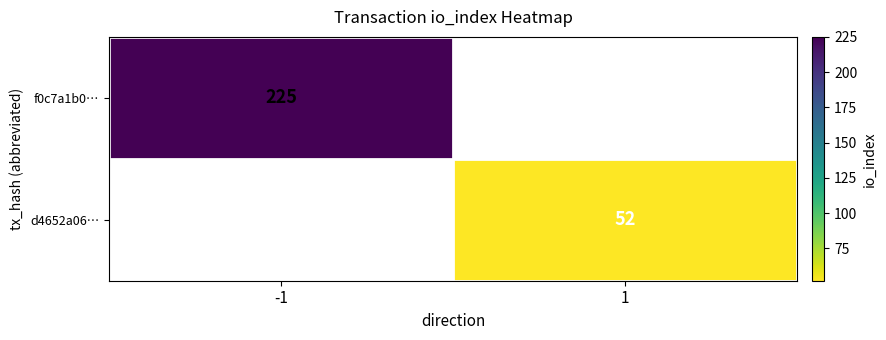

The f0c7a1b0… series shows 225 at -1. True or false?

True